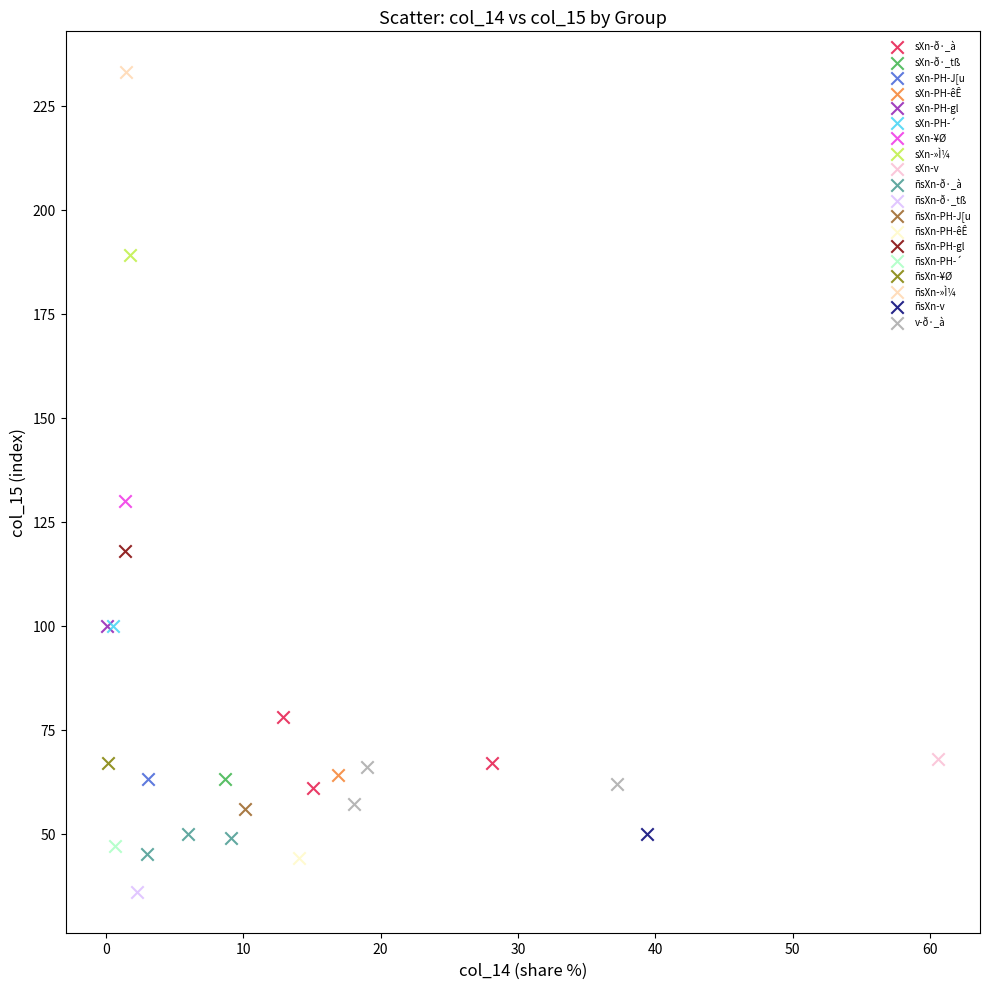

Which series reaches the maximum Y coordinate?

ñsXn-»Ì¼